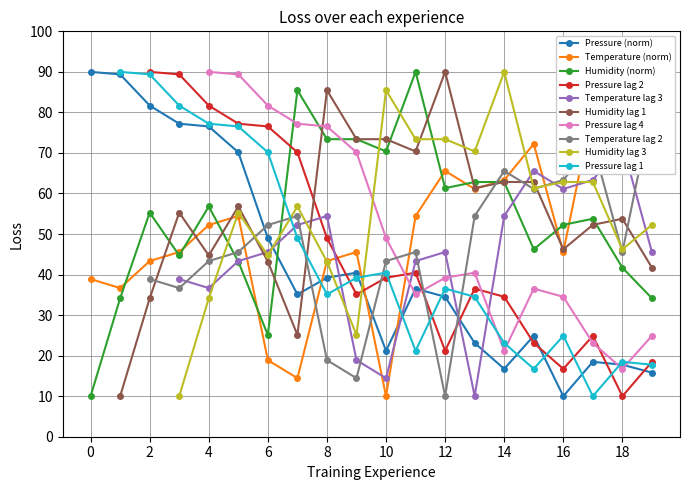

True or false: Pressure (norm) has more than 2 interior local peaks.

True